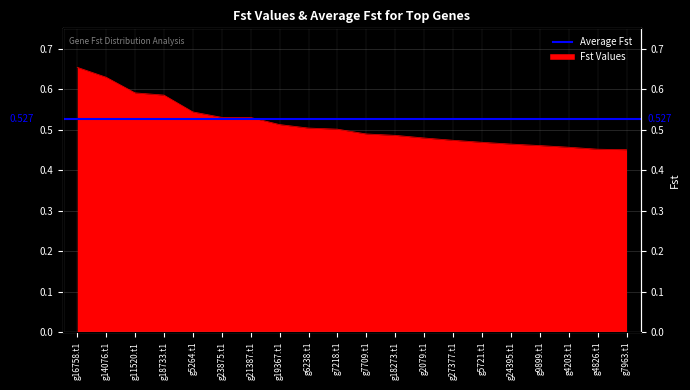

Is it true that the value at g4826.t1 is 0.5?

True